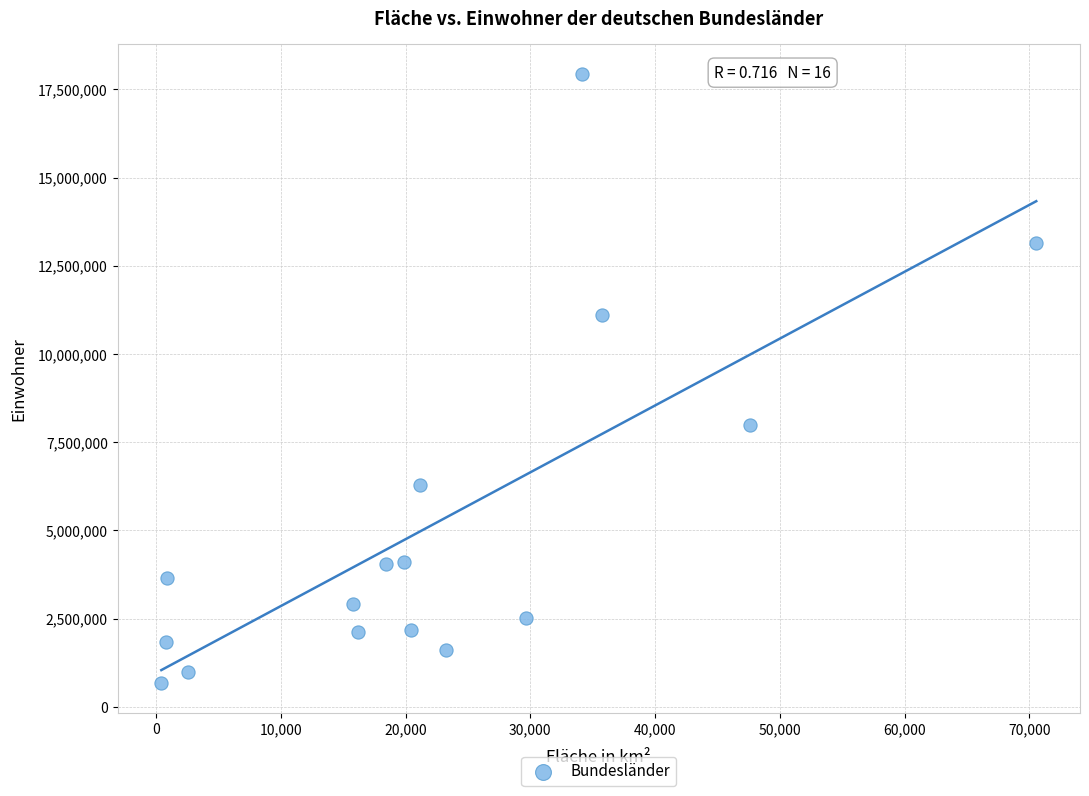

What Y value in the scatter plot is closest to 9302850?

8003421